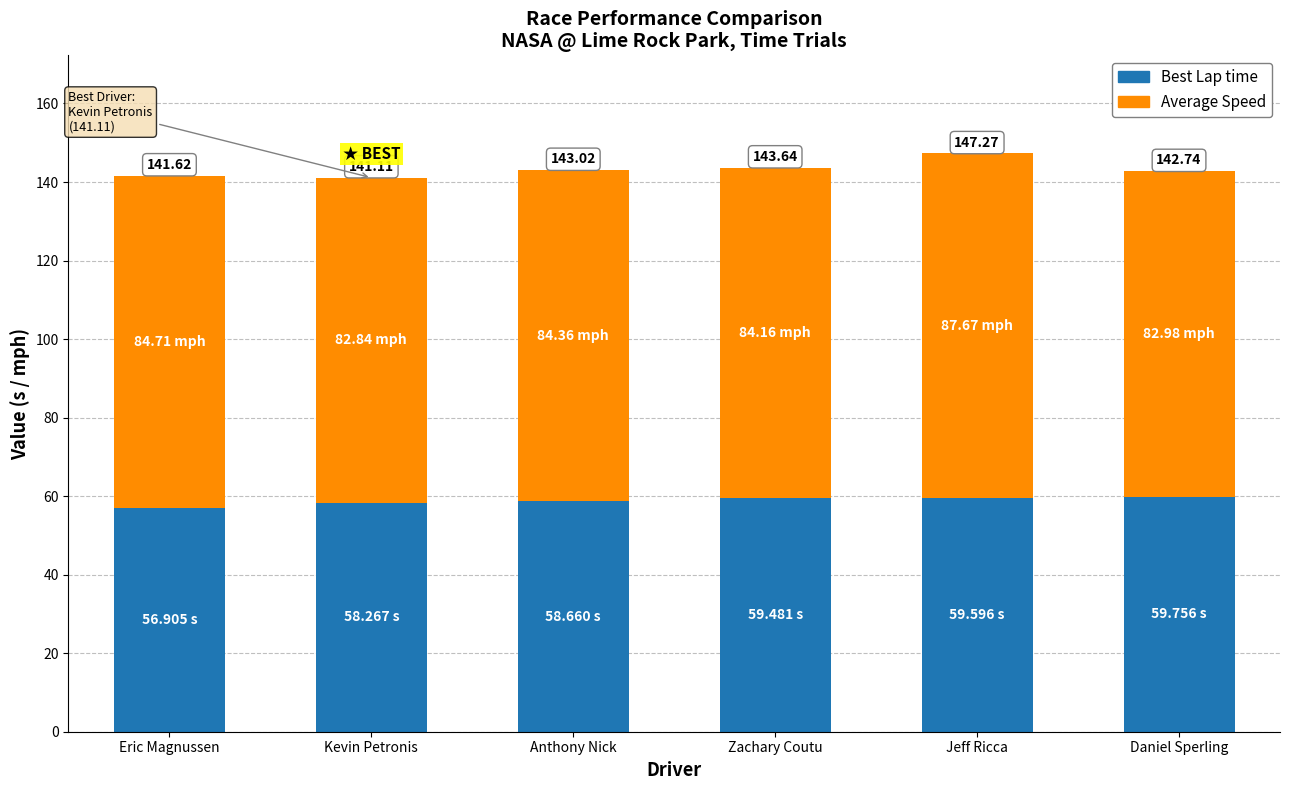

What is the difference between the Average Speed values at Anthony Nick and Kevin Petronis?

1.5